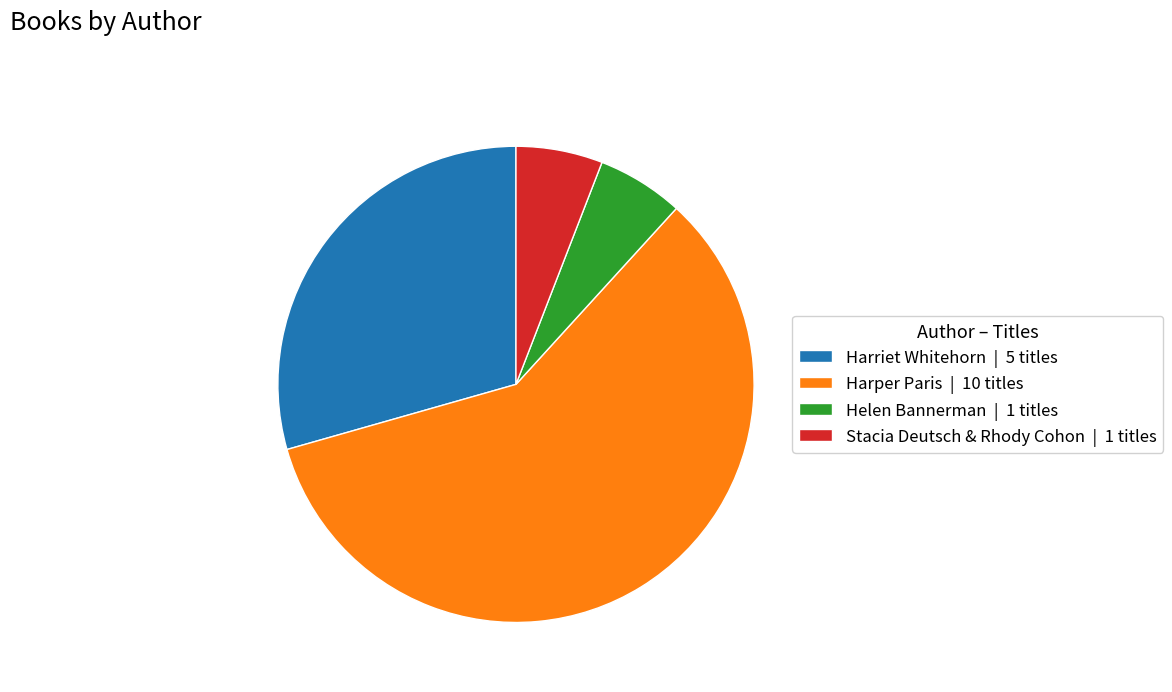

The Helen Bannerman | 1 titles slice represents 6% of the pie. True or false?

True